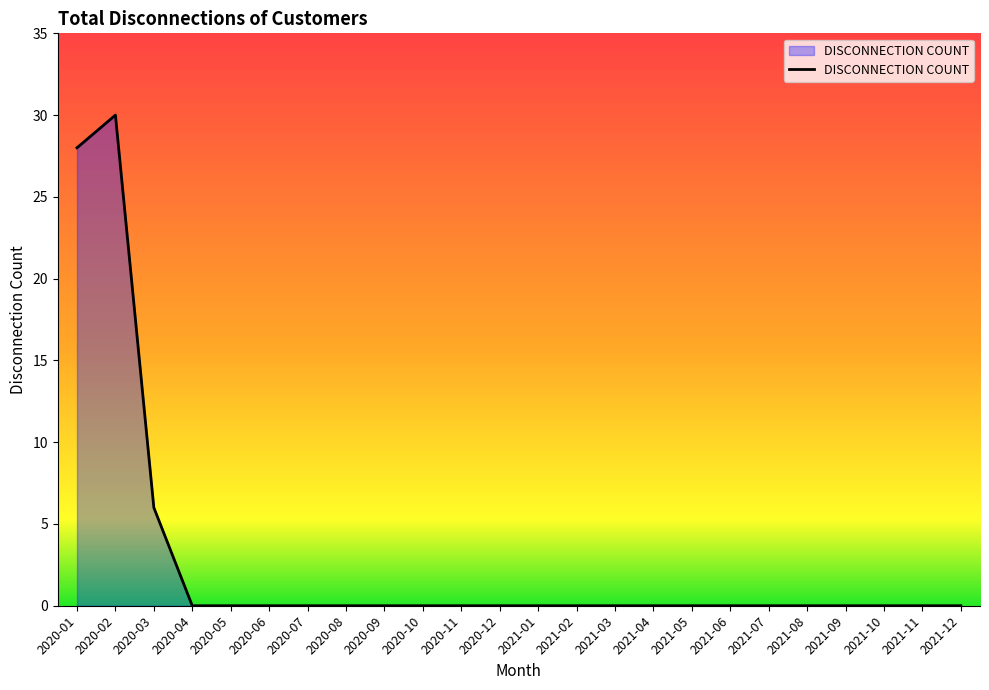

Reading left to right, list all the values displayed in this chart.

2020-01=28	2020-02=30	2020-03=6	2020-04=0	2020-05=0	2020-06=0	2020-07=0	2020-08=0	2020-09=0	2020-10=0	2020-11=0	2020-12=0	2021-01=0	2021-02=0	2021-03=0	2021-04=0	2021-05=0	2021-06=0	2021-07=0	2021-08=0	2021-09=0	2021-10=0	2021-11=0	2021-12=0